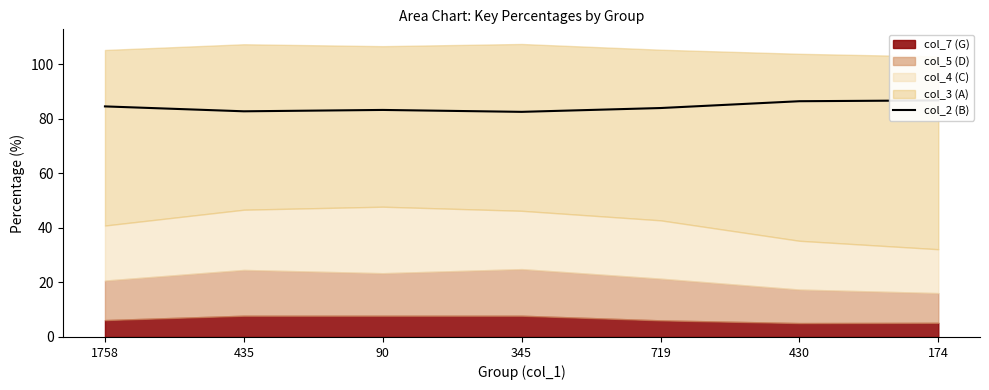

What is the value of the 1st point from the left?

84.6